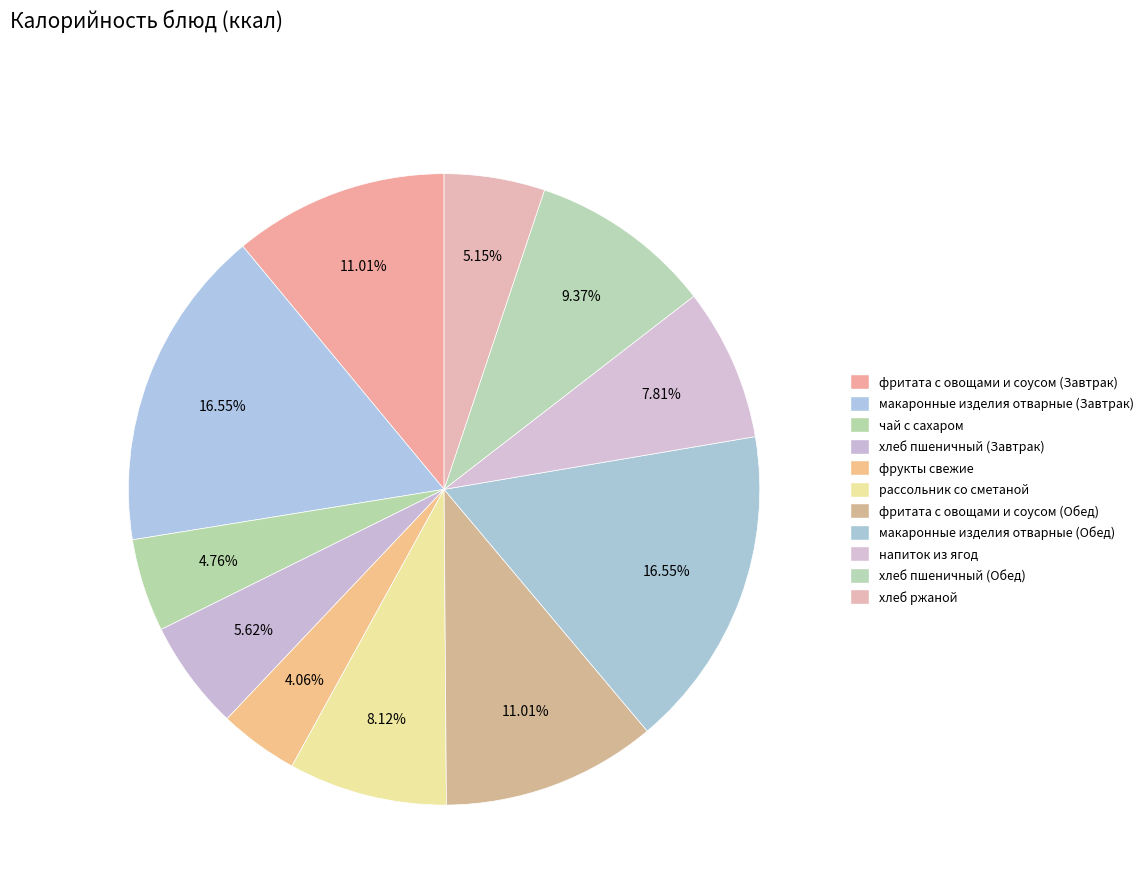

To the nearest percent, what is the average slice percentage?

9%